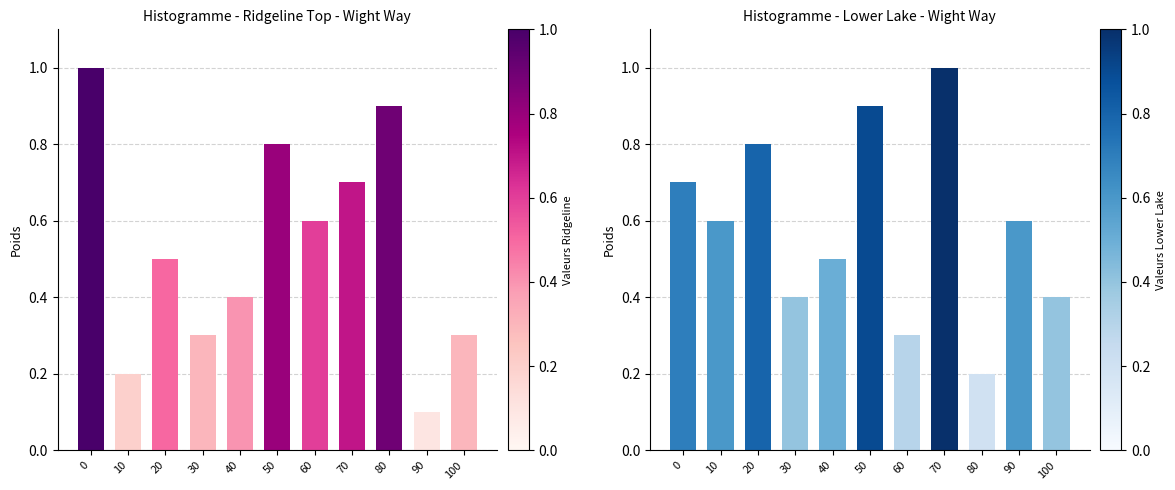

What is the sum of all Ridgeline Top (Brassfield) values?

5.8